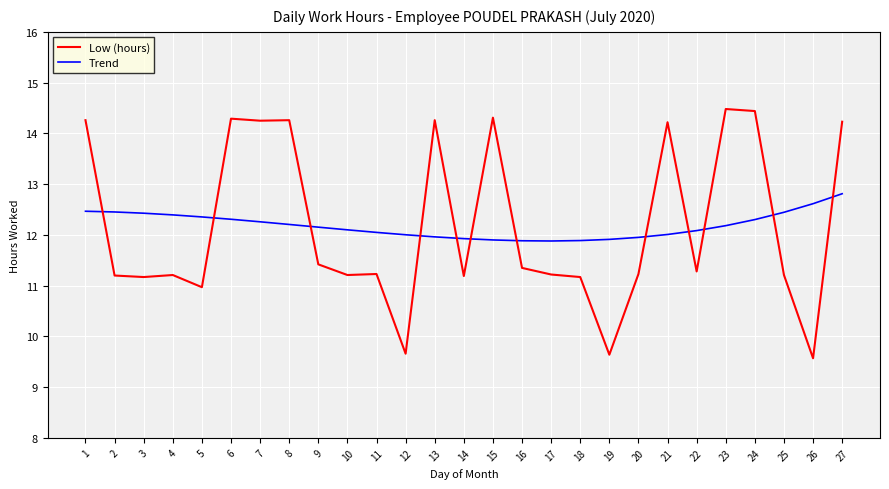

What is the difference between the highest and lowest values at 1?

1.8